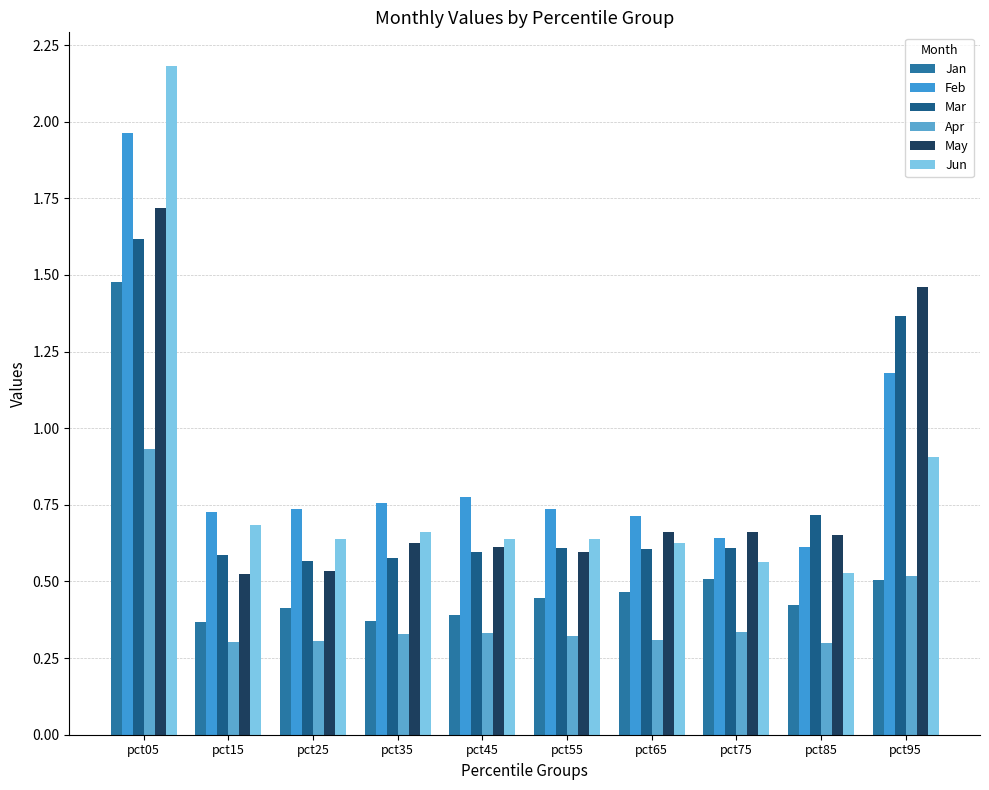

Between pct15 and pct65, which series saw the biggest shift?

May